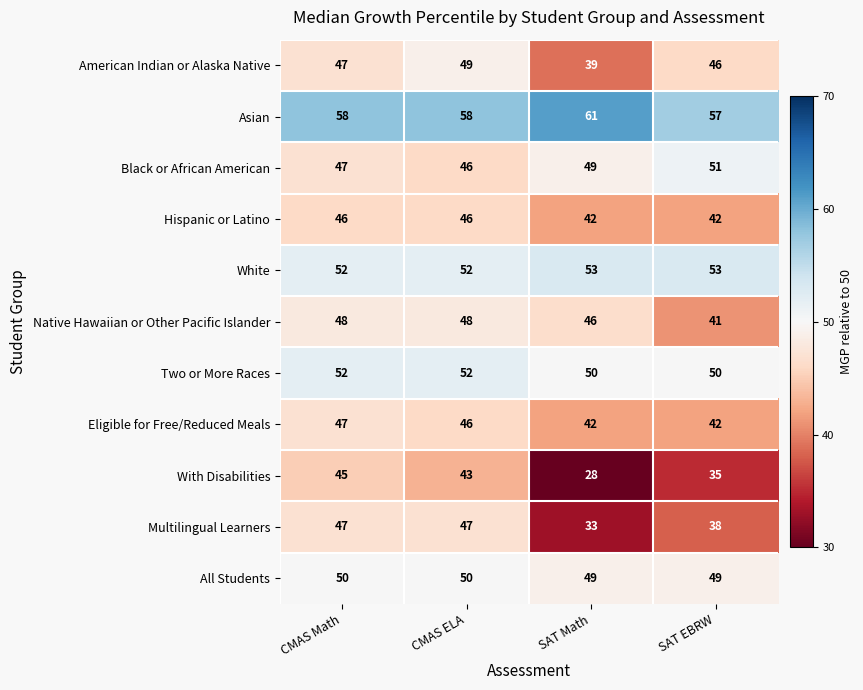

How many series are shown in this chart?

11